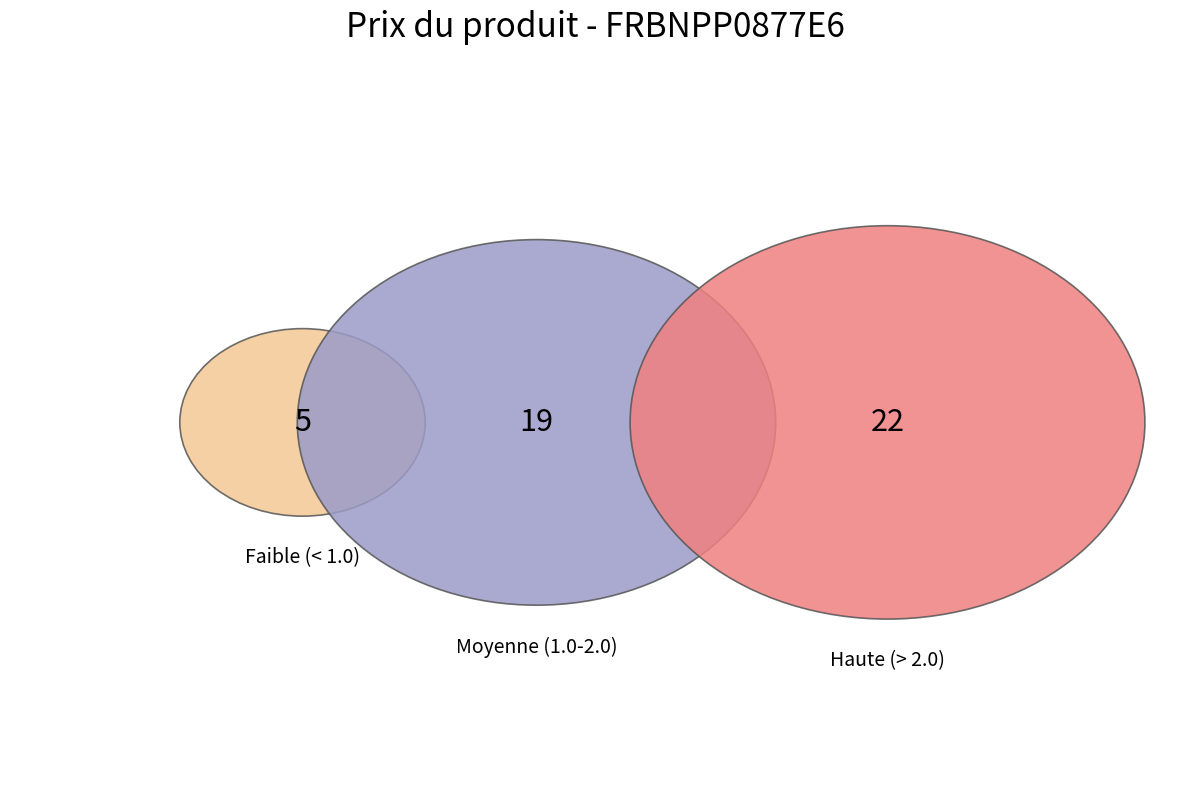

The 2025-03-12 slice represents 1% of the pie. True or false?

False